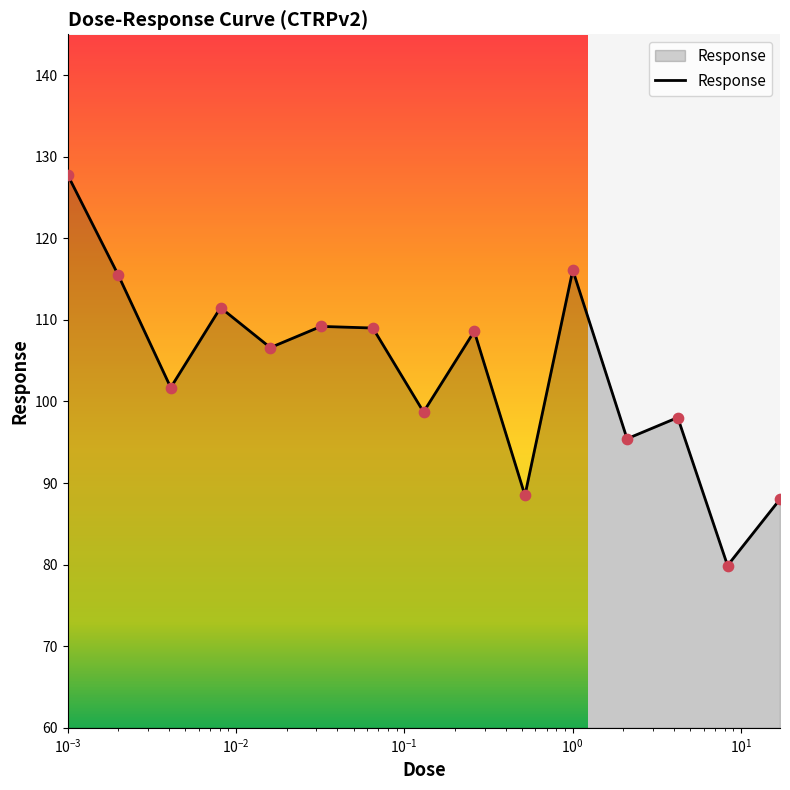

What is the difference between the maximum and minimum values?

47.9